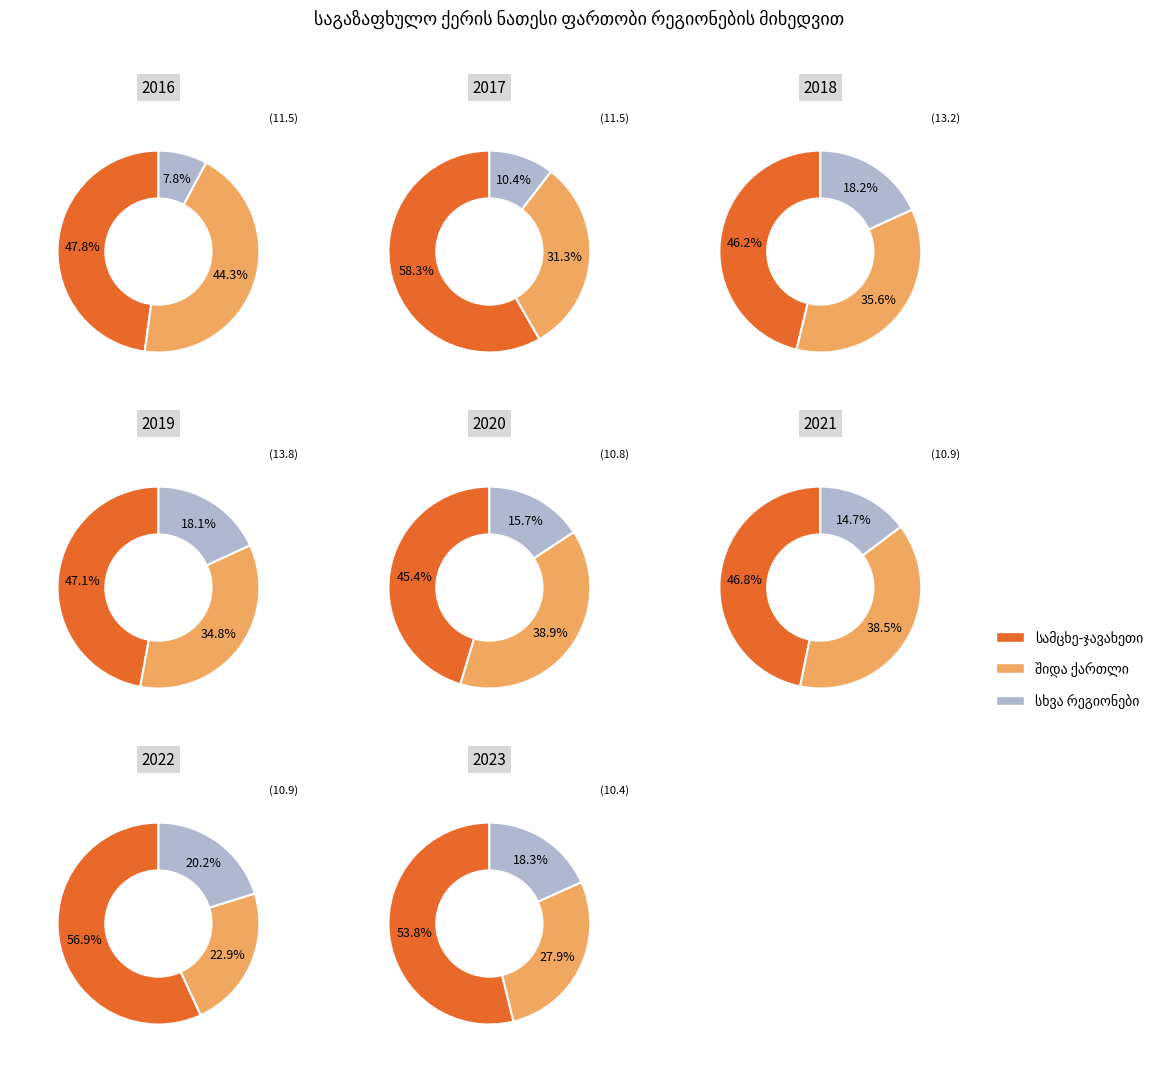

To the nearest percent, what is the combined percentage of შიდა ქართლი and სამცხე-ჯავახეთი?

92%